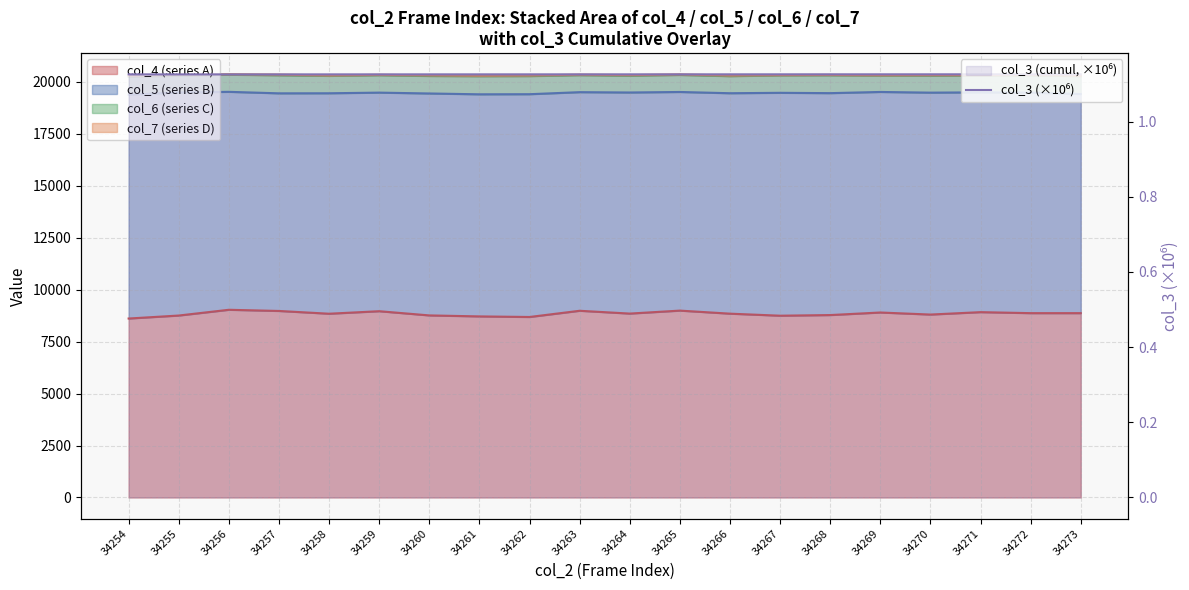

Reading left to right, list all the values displayed in this chart.

34254=1.1	34255=1.1	34256=1.1	34257=1.1	34258=1.1	34259=1.1	34260=1.1	34261=1.1	34262=1.1	34263=1.1	34264=1.1	34265=1.1	34266=1.1	34267=1.1	34268=1.1	34269=1.1	34270=1.1	34271=1.1	34272=1.1	34273=1.1